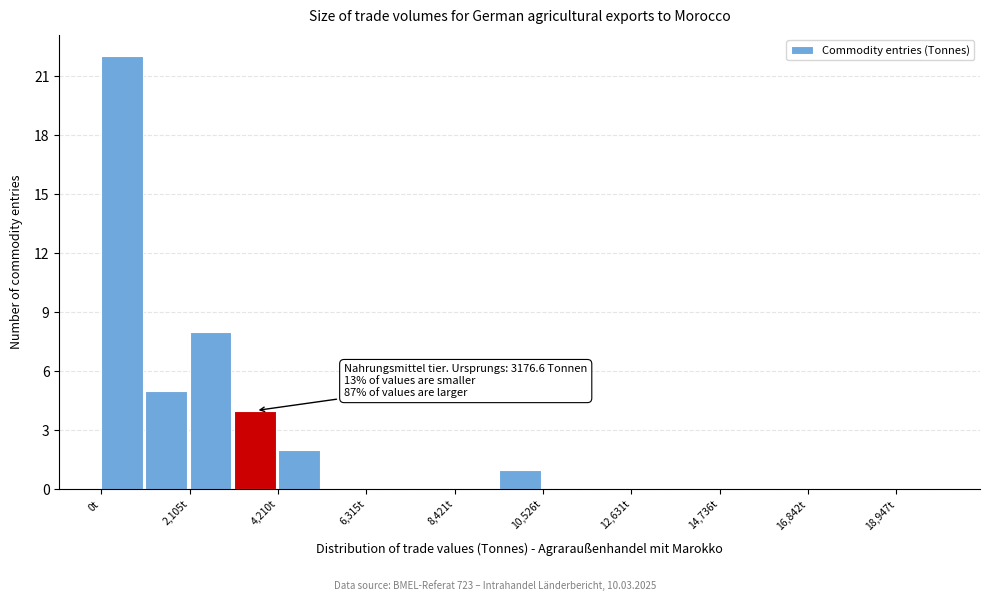

Around what value on the x-axis is the tallest bar? Give the approximate position of its centre, as read against the axis.

500